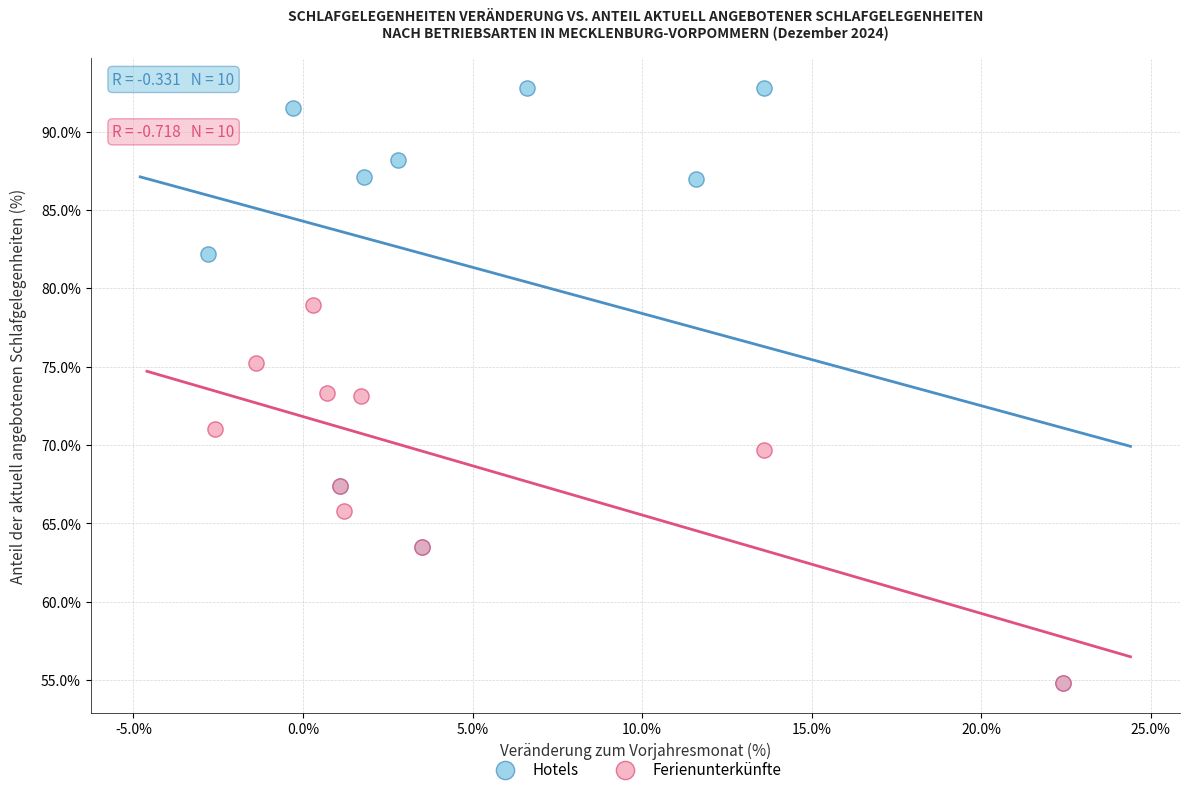

Which series reaches the maximum Y coordinate?

Hotels